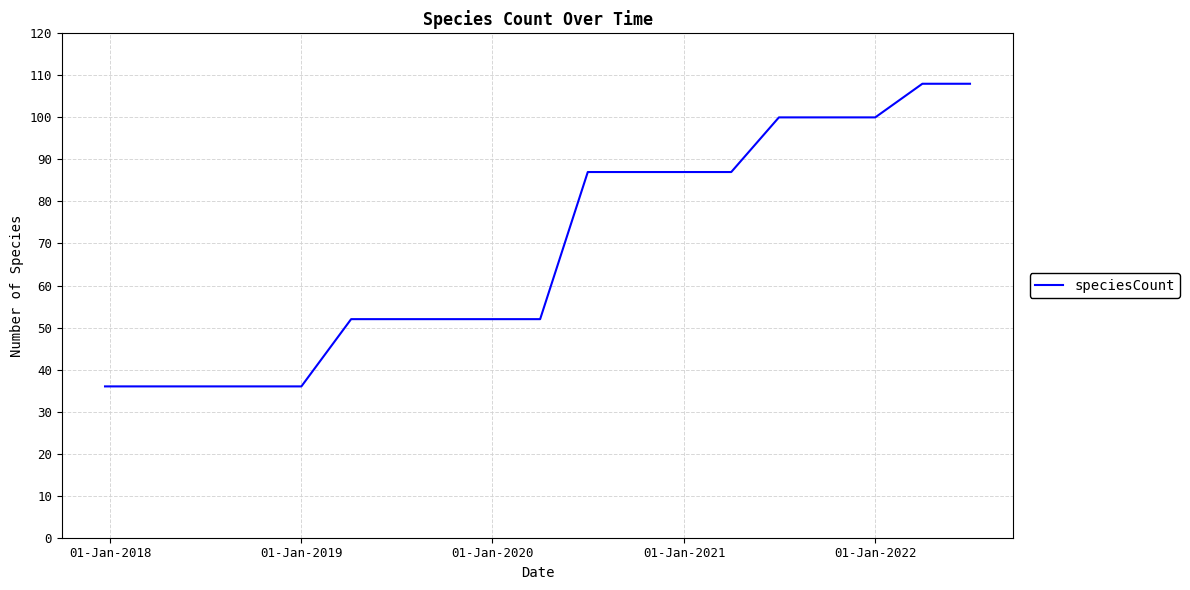

How many lines are shown in the chart?

1